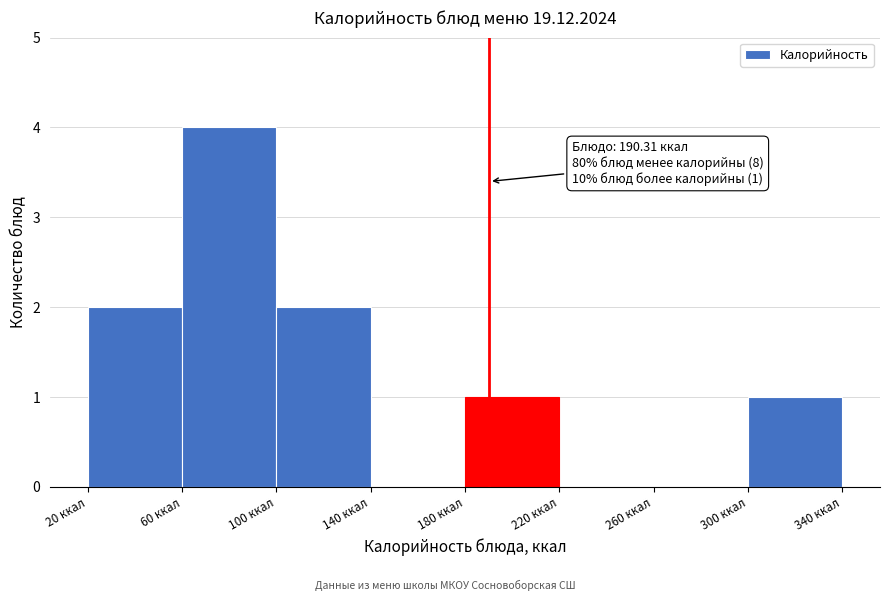

Which range on the x-axis has the tallest bar?

60 to 100